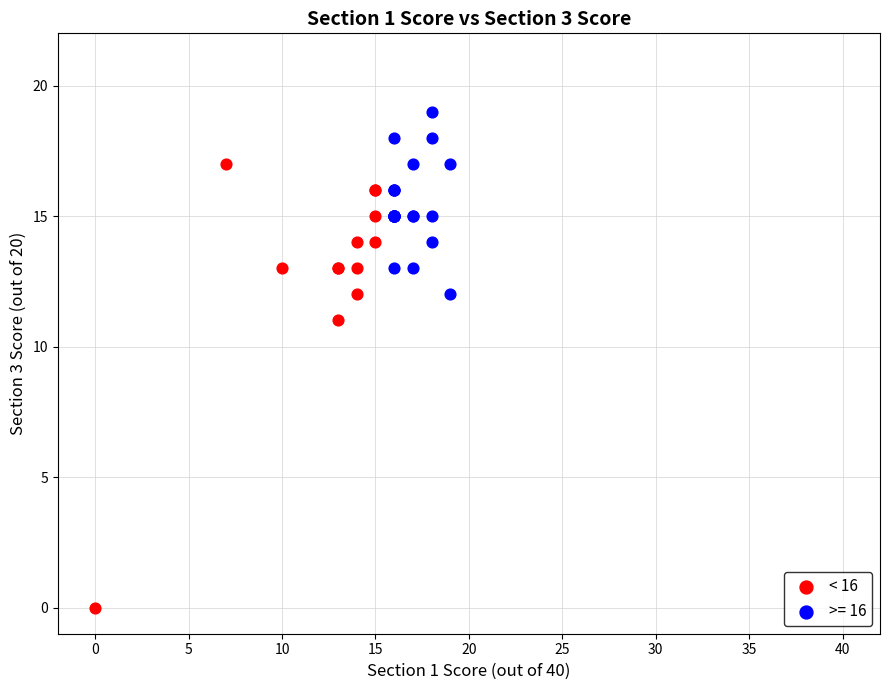

Which series reaches the minimum Y coordinate?

< 16